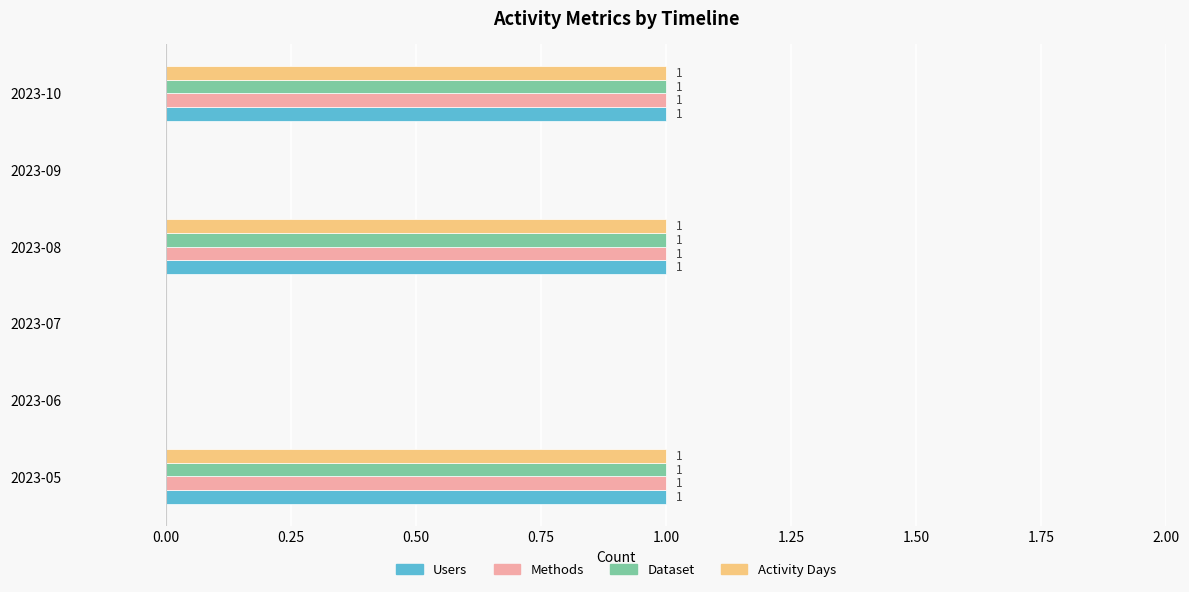

How many values in Dataset are above zero?

3